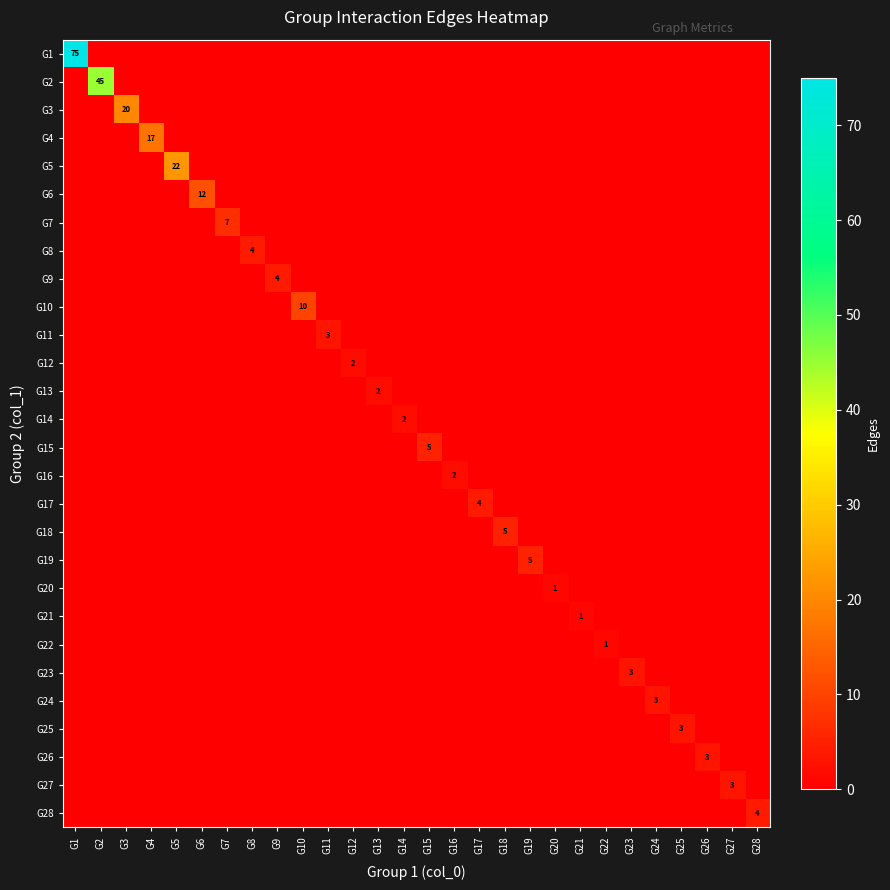

The G19 series shows 5 at G19. True or false?

True